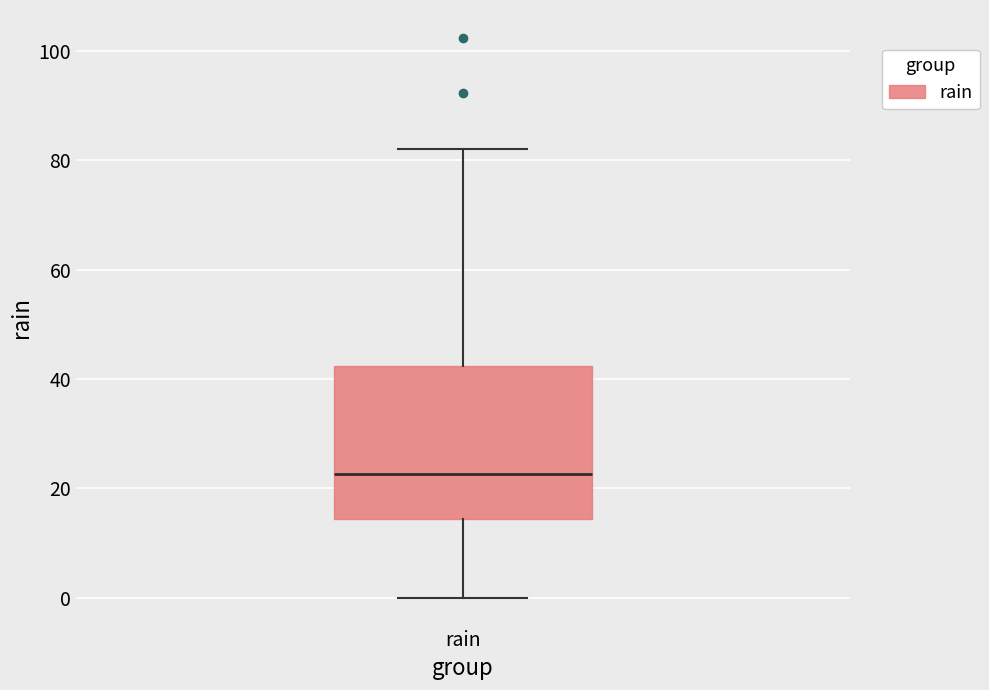

Where is the upper edge of the box for rain on the y-axis? The values are not printed on the chart, so give them approximately, as read against the axis.

42